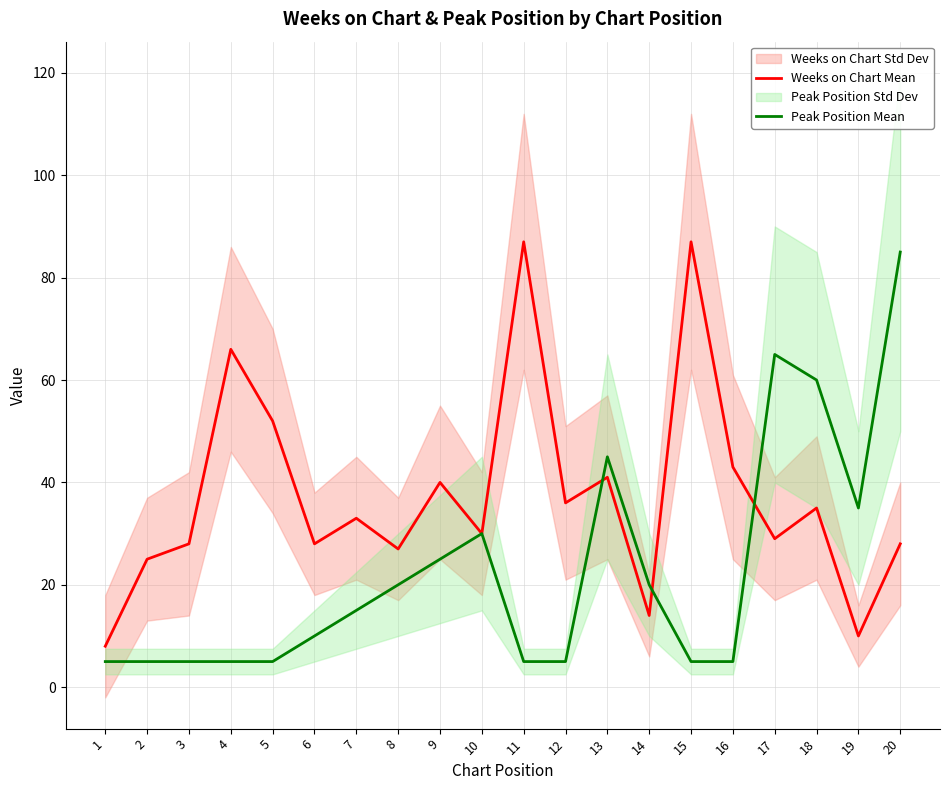

List the labels in order of Peak Position Mean value, largest first.

20, 17, 18, 13, 19, 10, 9, 8, 14, 7, 6, 1, 2, 3, 4, 5, 11, 12, 15, 16